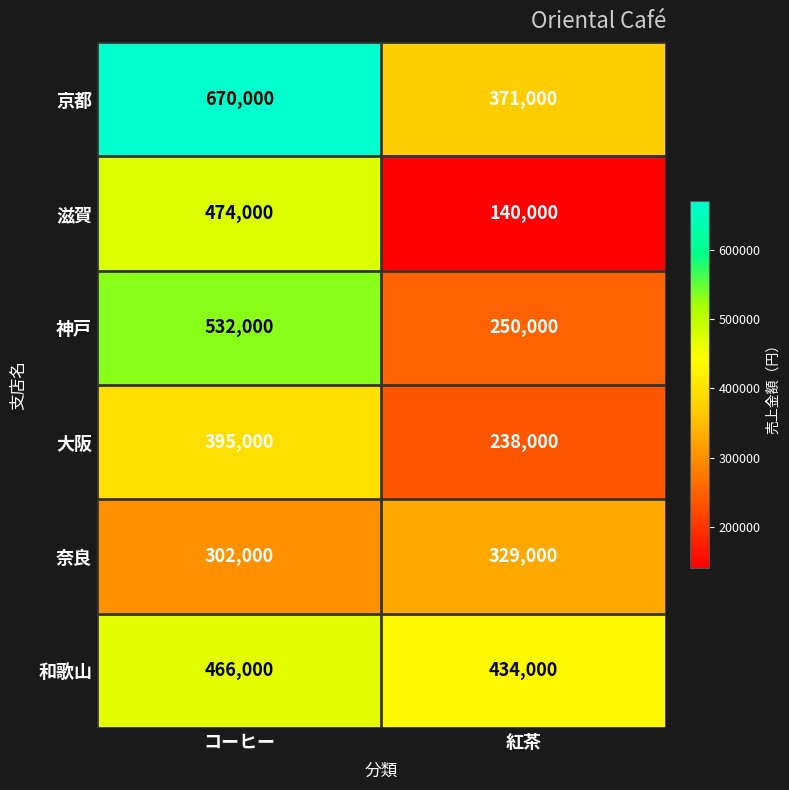

At which category is the sum across all series the highest?

コーヒー